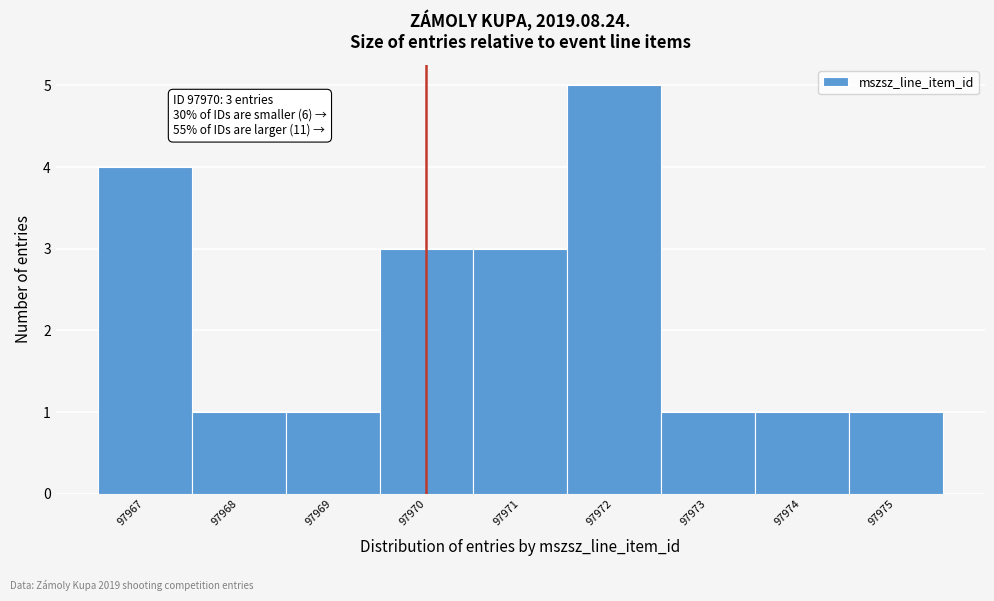

Which range on the x-axis has the tallest bar?

97971.5 to 97972.5